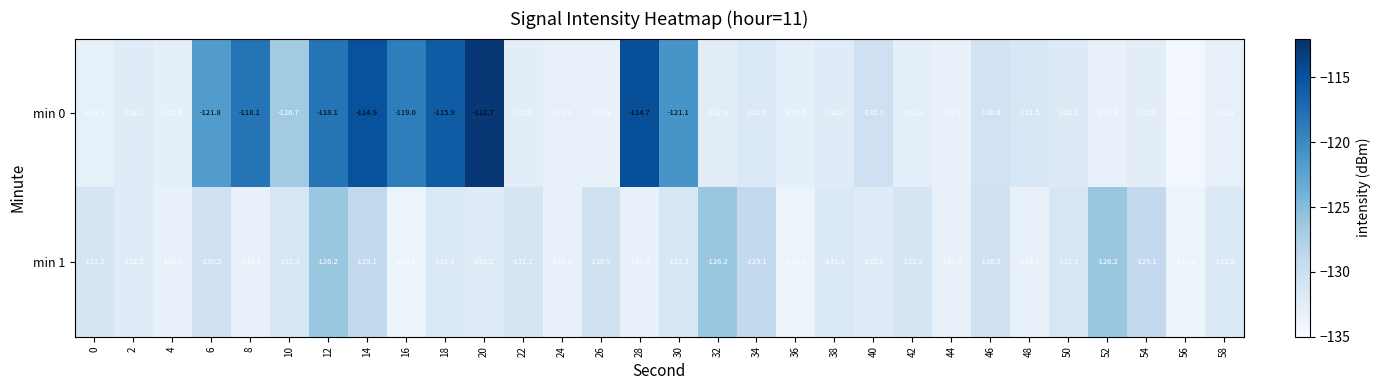

What is the sum of the min 0 values at 4 and 10?

-259.6